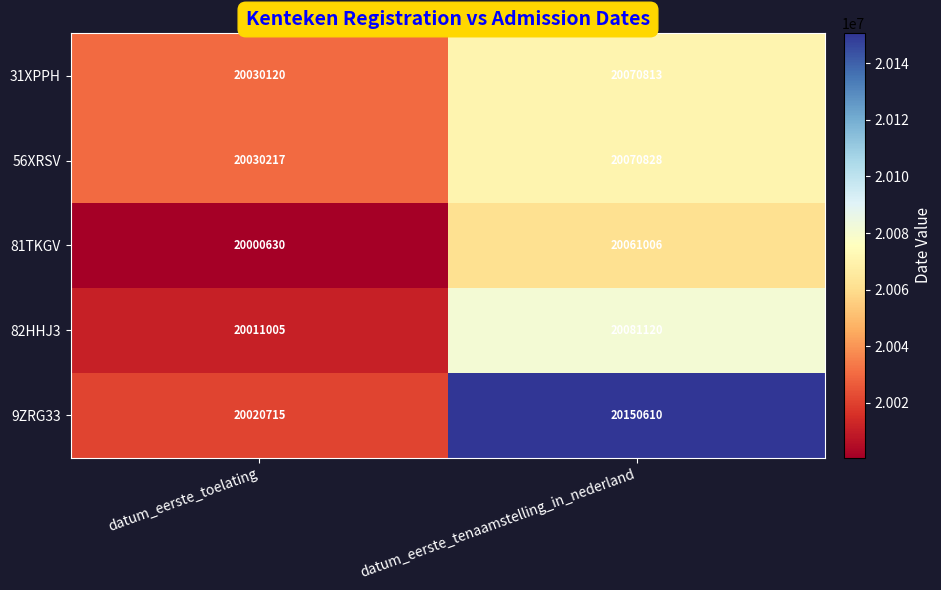

Which category has the highest value across all series?

datum_eerste_tenaamstelling_in_nederland